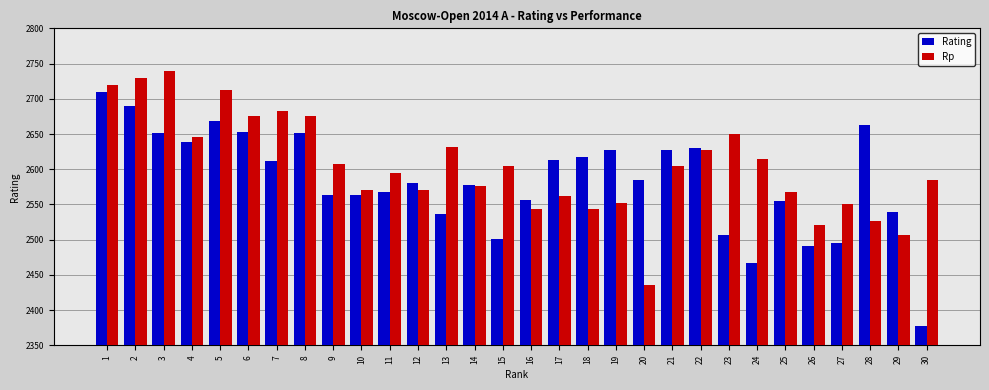

What is the sum of the Rp values at 14 and 30?

5160